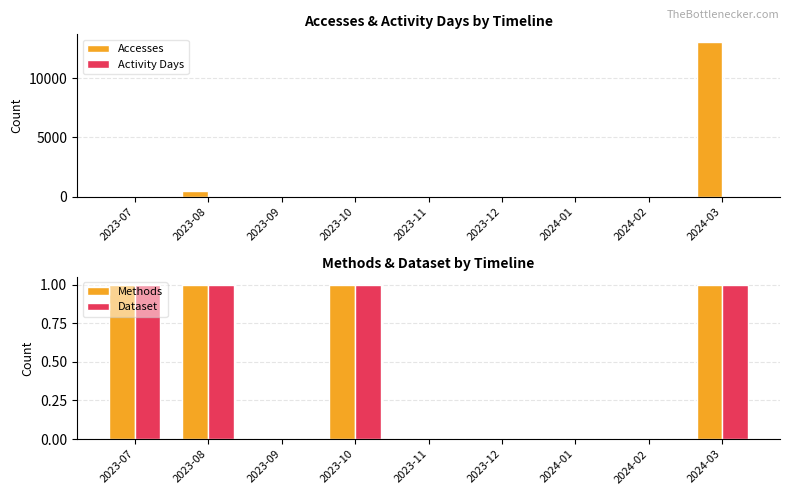

At which label is Accesses closest to 6525?

2023-08